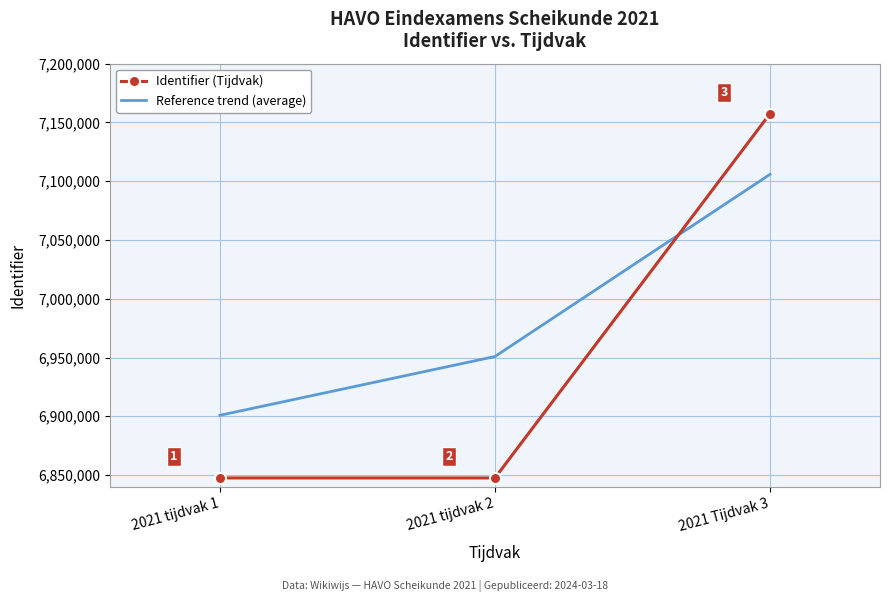

Reading right to left, transcribe all the data shown in this chart.

Identifier (Tijdvak): 7157434	6847529	6847527
Reference trend (average): 7105830	6950830	6900830